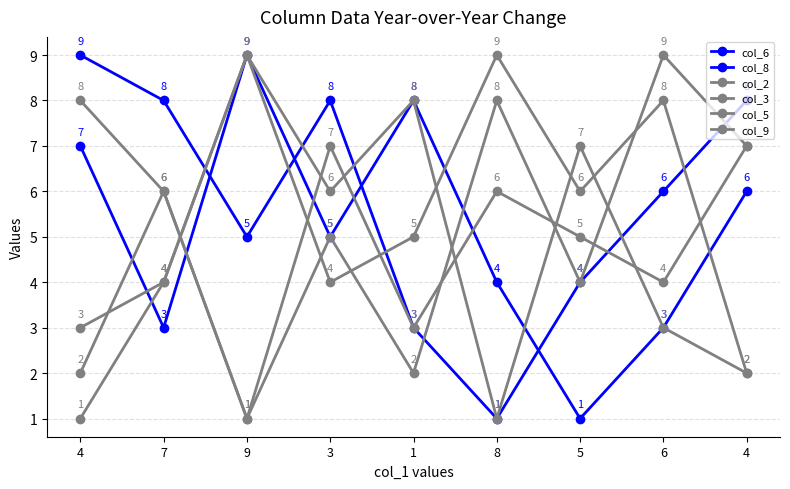

Is this an area chart (filled region under the line)?

No